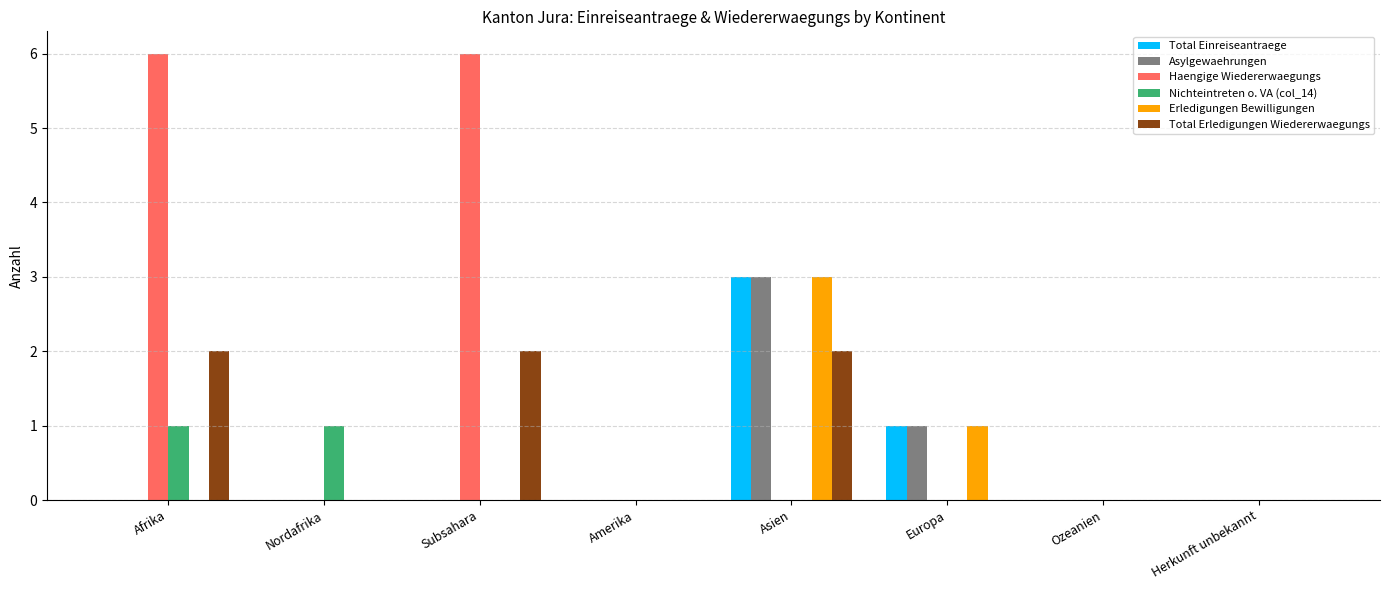

How many data points does each series have?

8